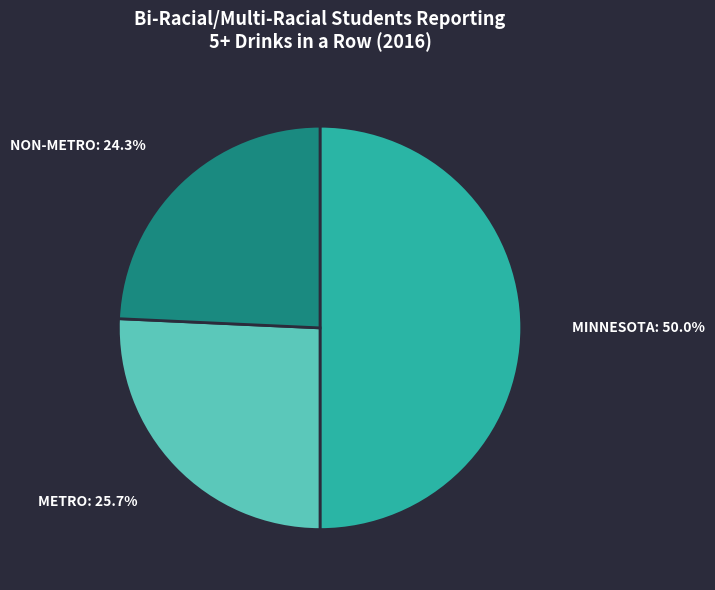

How many slices are in this pie chart?

3